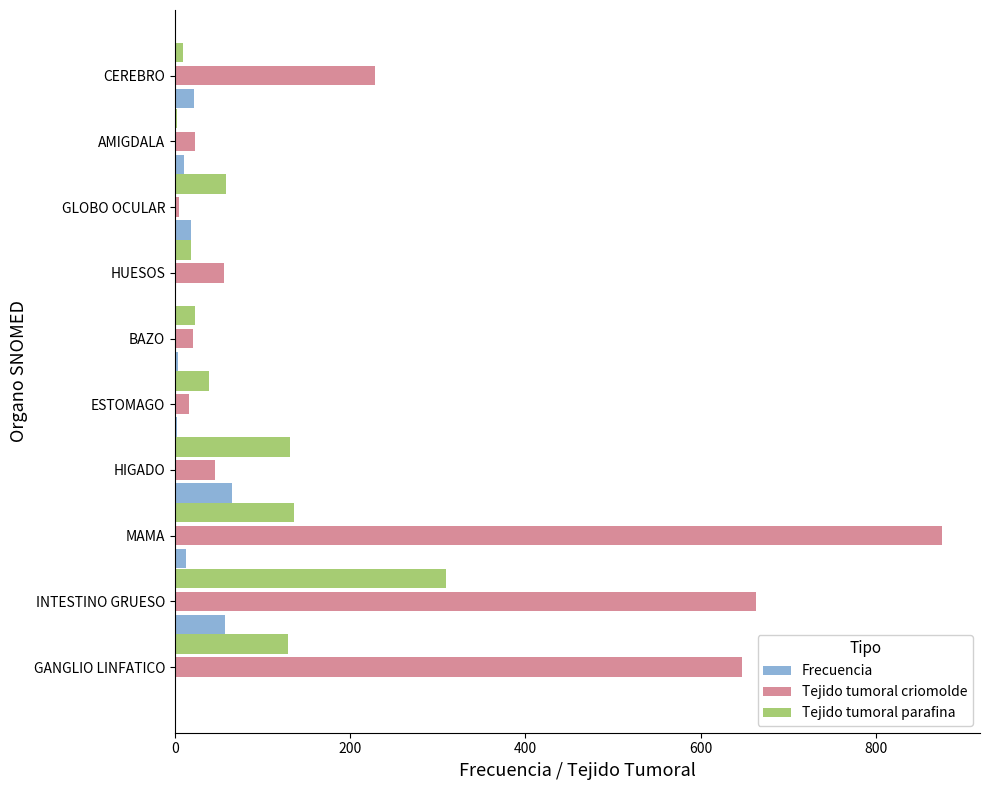

What is the approximate value of Tejido tumoral parafina at HIGADO?

132